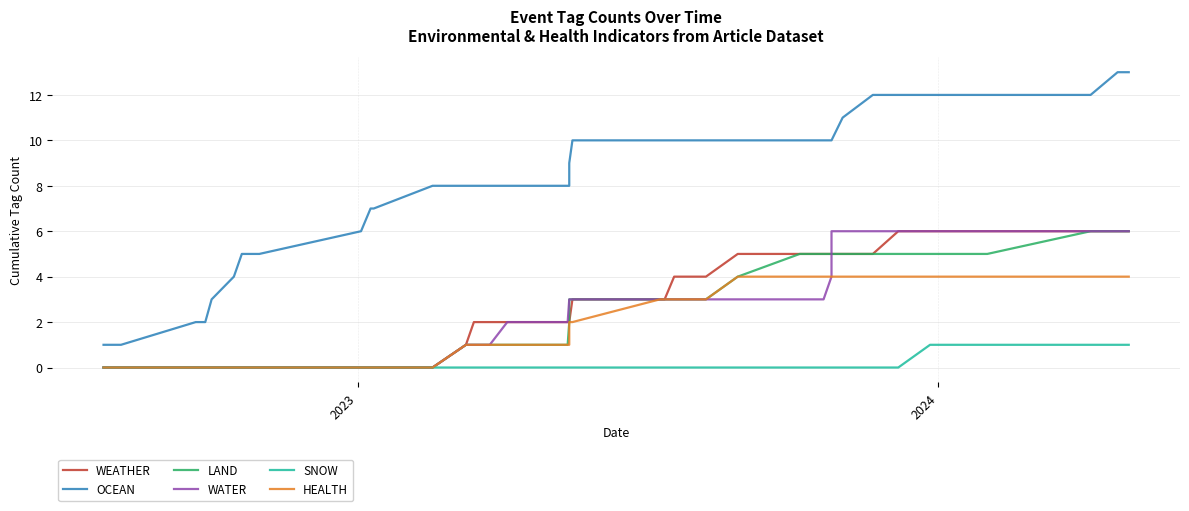

What is the maximum value shown in the chart?

13